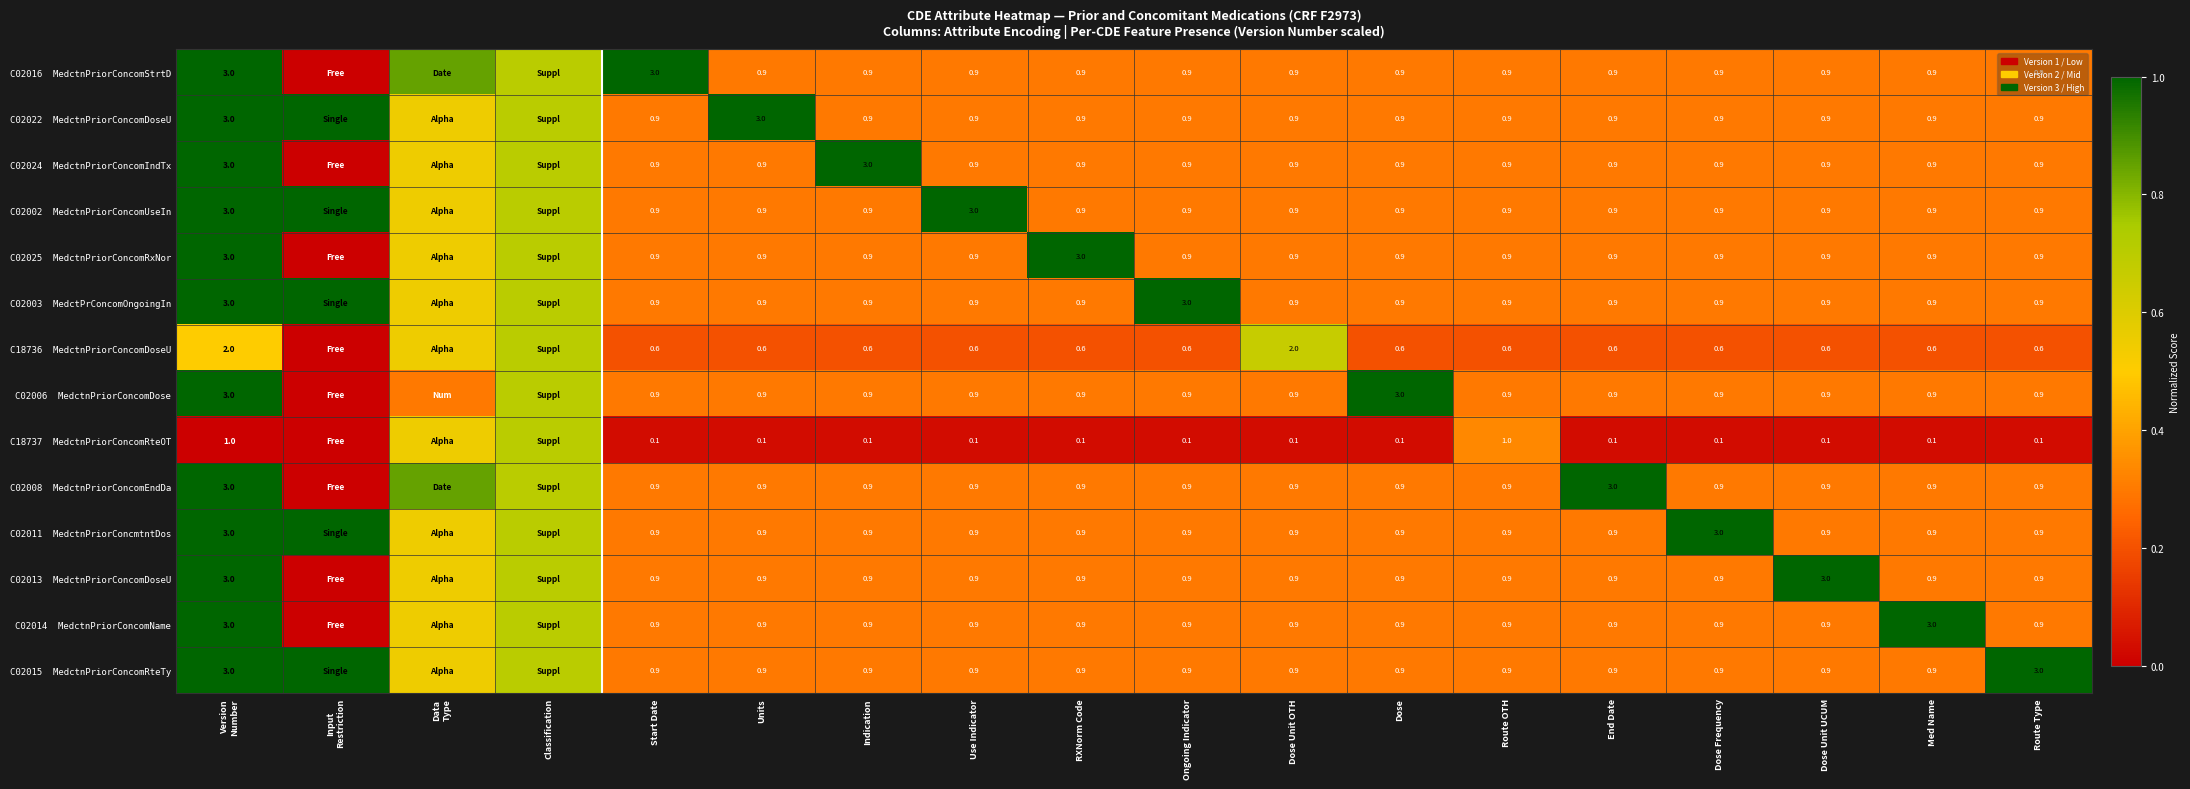

At how many categories does at least one series exceed 0?

18